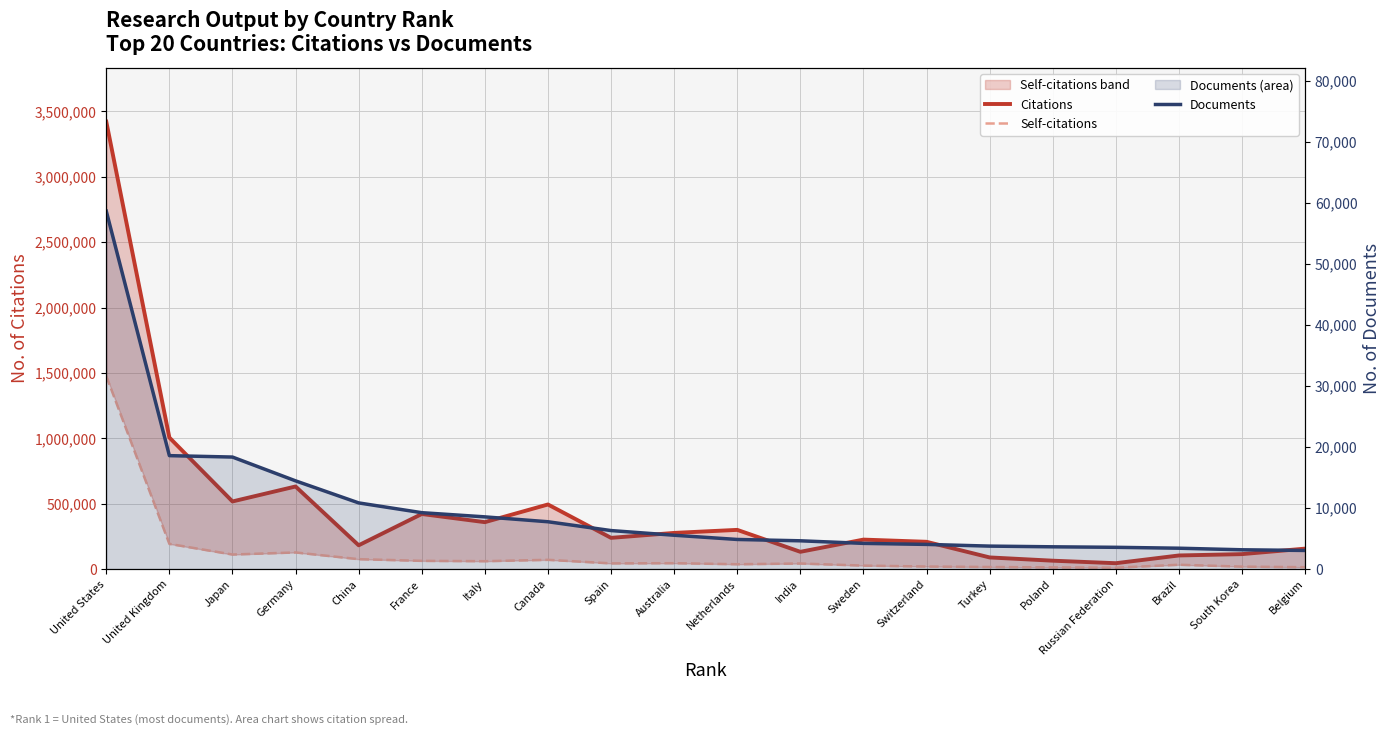

Is it true that Self-citations equals 59835 at Italy?

True